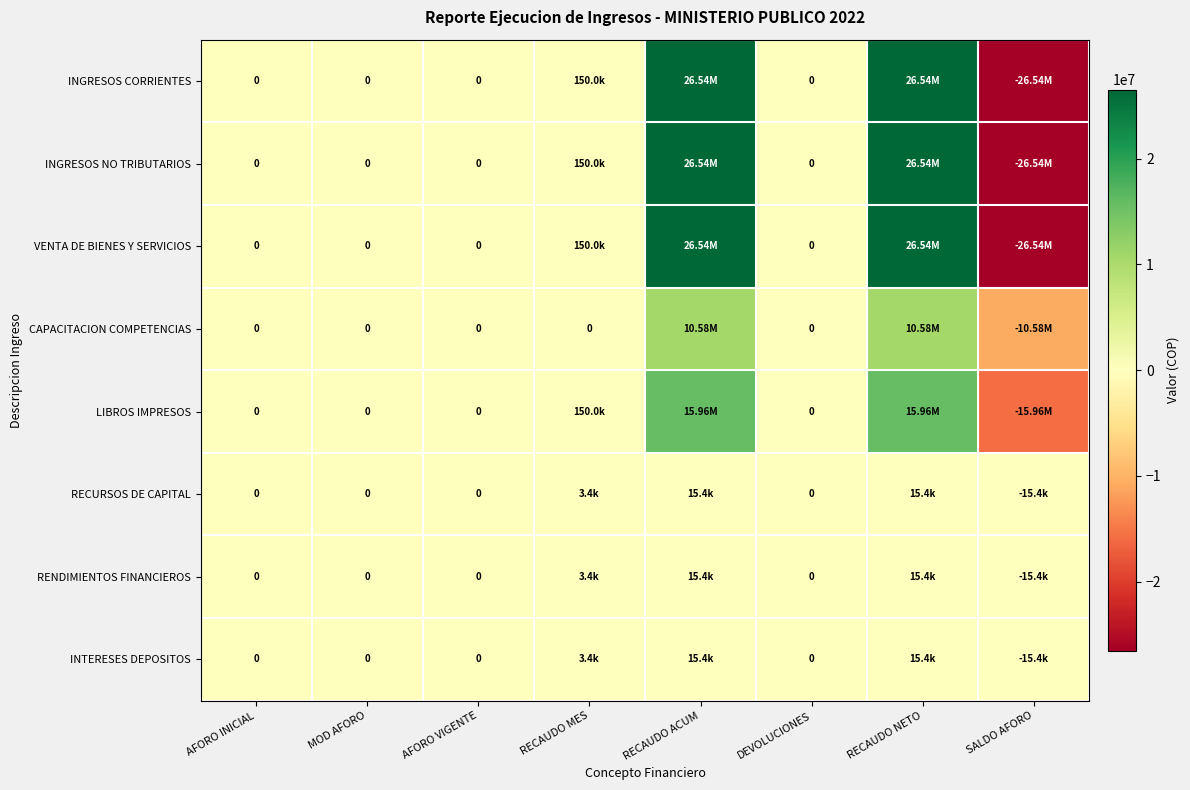

What is the sum of the CAPACITACION COMPETENCIAS values at RECAUDO MES and RECAUDO NETO?

10583693.0